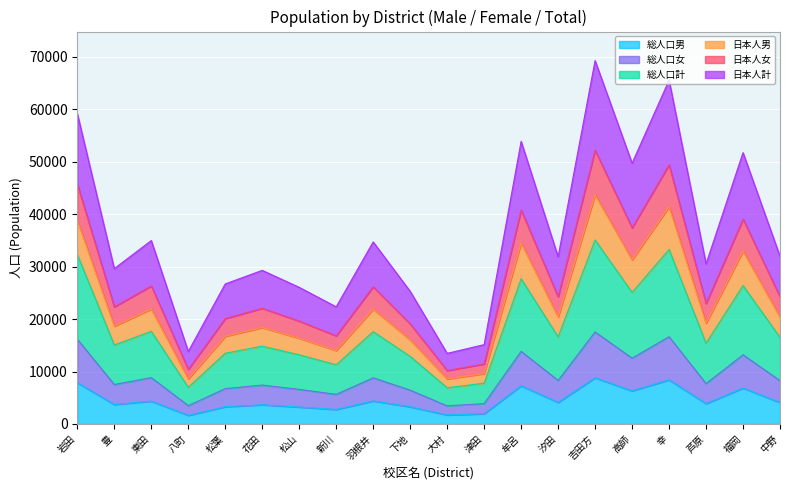

True or false: 日本人計 and 総人口男 intersect in this chart.

False